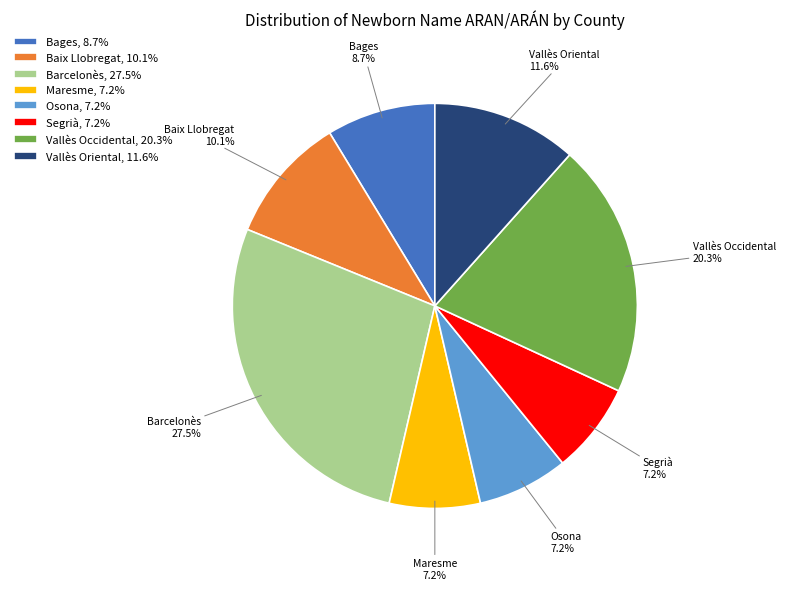

Count the number of slices in the pie.

8